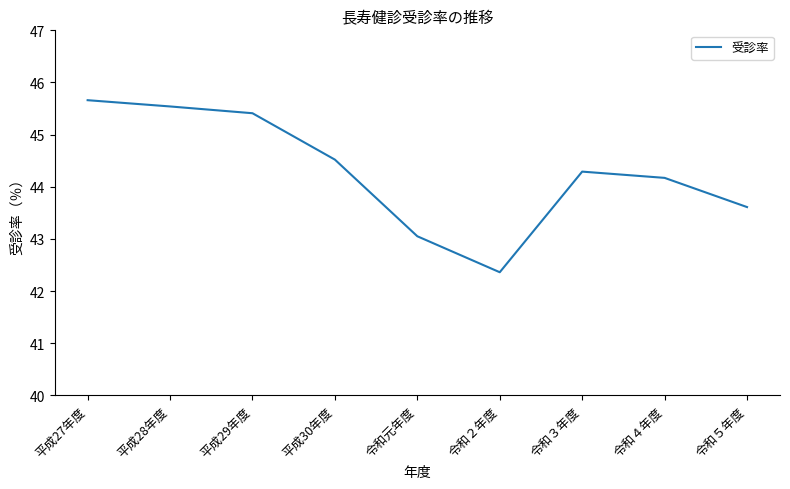

List the labels in order of value, largest first.

平成27年度, 平成28年度, 平成29年度, 平成30年度, 令和３年度, 令和４年度, 令和５年度, 令和元年度, 令和２年度